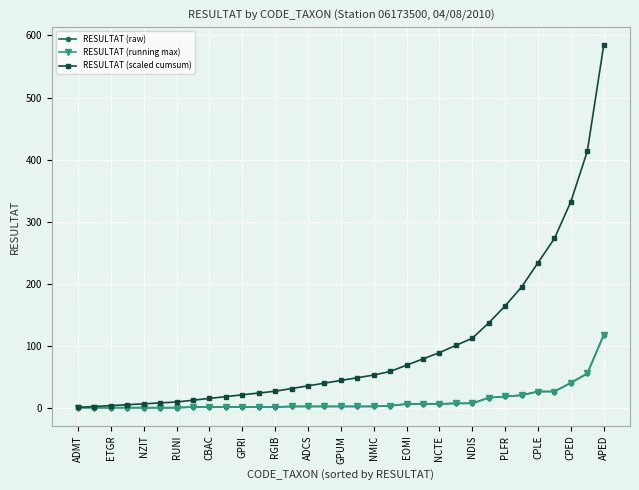

Is this an area chart (filled region under the line)?

No